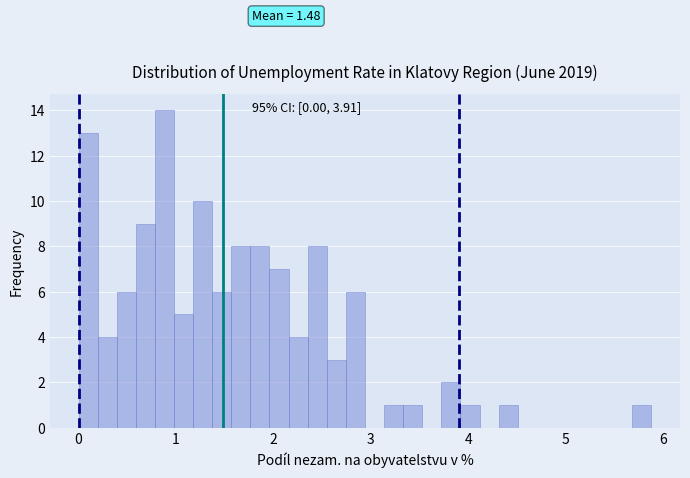

Read against the x-axis, roughly where is the centre of the tallest bar?

0.9